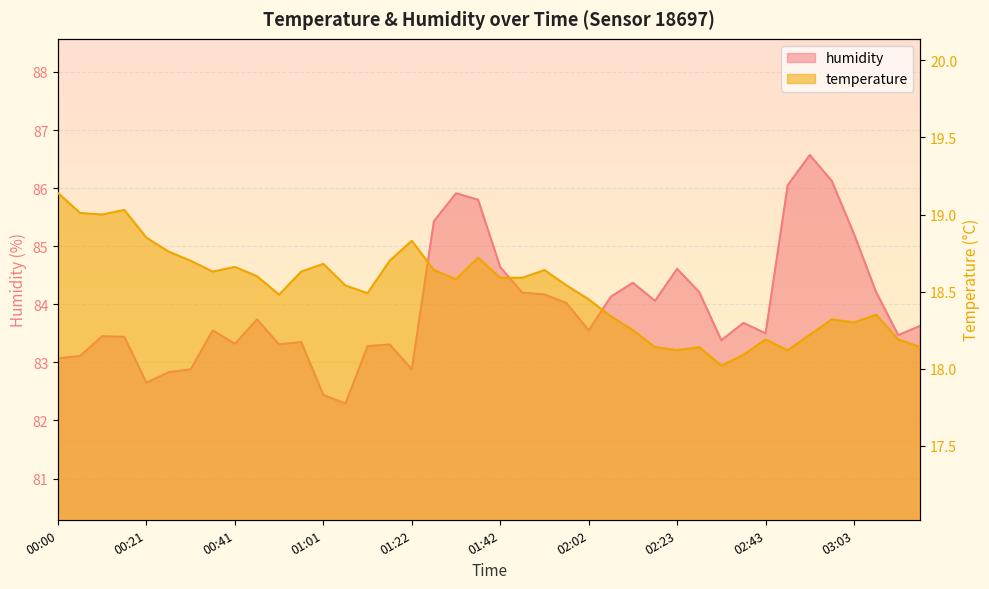

Reading left to right, transcribe all the data shown in this chart.

temperature: 00:00=19.1	00:05=19.0	00:10=19.0	00:16=19.0	00:21=18.9	00:26=18.8	00:31=18.7	00:36=18.6	00:41=18.7	00:46=18.6	00:51=18.5	00:56=18.6	01:01=18.7	01:06=18.5	01:11=18.5	01:16=18.7	01:22=18.8	01:27=18.6	01:32=18.6	01:37=18.7	01:42=18.6	01:47=18.6	01:52=18.6	01:57=18.5	02:02=18.4	02:07=18.3	02:12=18.2	02:17=18.1	02:23=18.1	02:28=18.1	02:33=18.0	02:38=18.1	02:43=18.2	02:48=18.1	02:53=18.2	02:58=18.3	03:03=18.3	03:08=18.4	03:13=18.2	03:18=18.1
humidity: 00:00=83.1	00:05=83.1	00:10=83.5	00:16=83.4	00:21=82.7	00:26=82.8	00:31=82.9	00:36=83.5	00:41=83.3	00:46=83.7	00:51=83.3	00:56=83.3	01:01=82.4	01:06=82.3	01:11=83.3	01:16=83.3	01:22=82.9	01:27=85.4	01:32=85.9	01:37=85.8	01:42=84.6	01:47=84.2	01:52=84.2	01:57=84.0	02:02=83.5	02:07=84.1	02:12=84.4	02:17=84.1	02:23=84.6	02:28=84.2	02:33=83.4	02:38=83.7	02:43=83.5	02:48=86.0	02:53=86.6	02:58=86.1	03:03=85.2	03:08=84.2	03:13=83.5	03:18=83.6